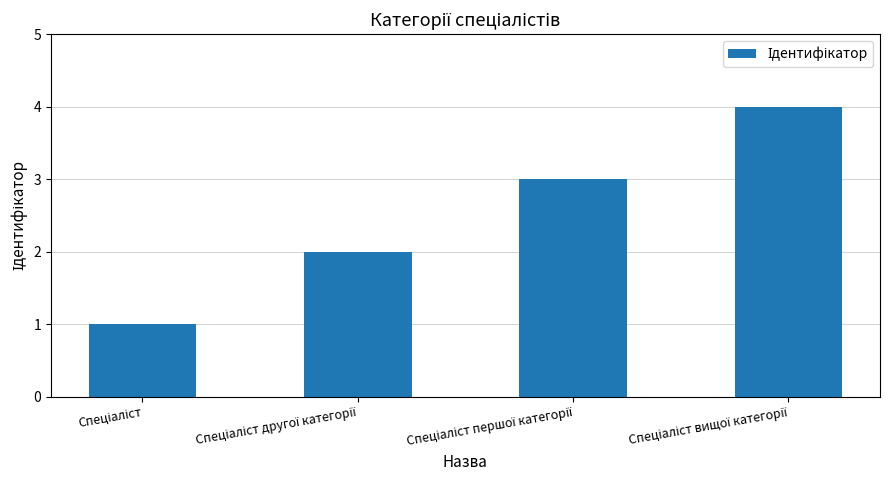

What is the sum of all values?

10